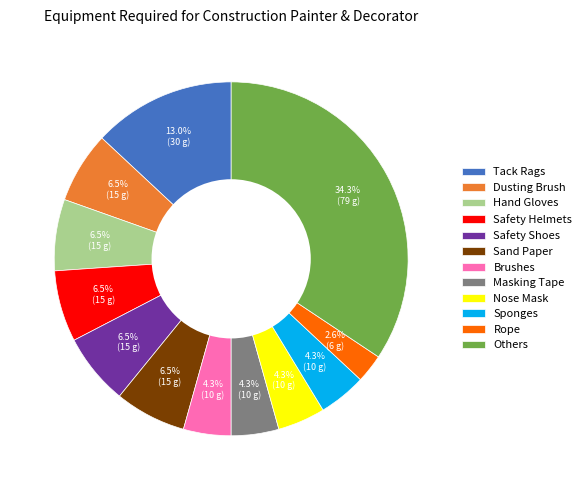

Is Others the majority of the pie?

No